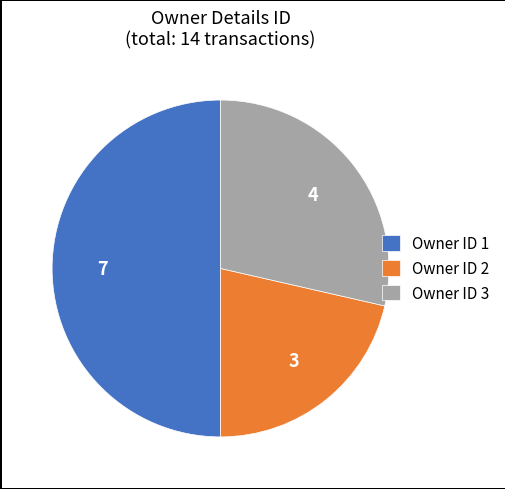

Approximately how many times larger is the value at Owner ID 1 compared to Owner ID 3?

1.7